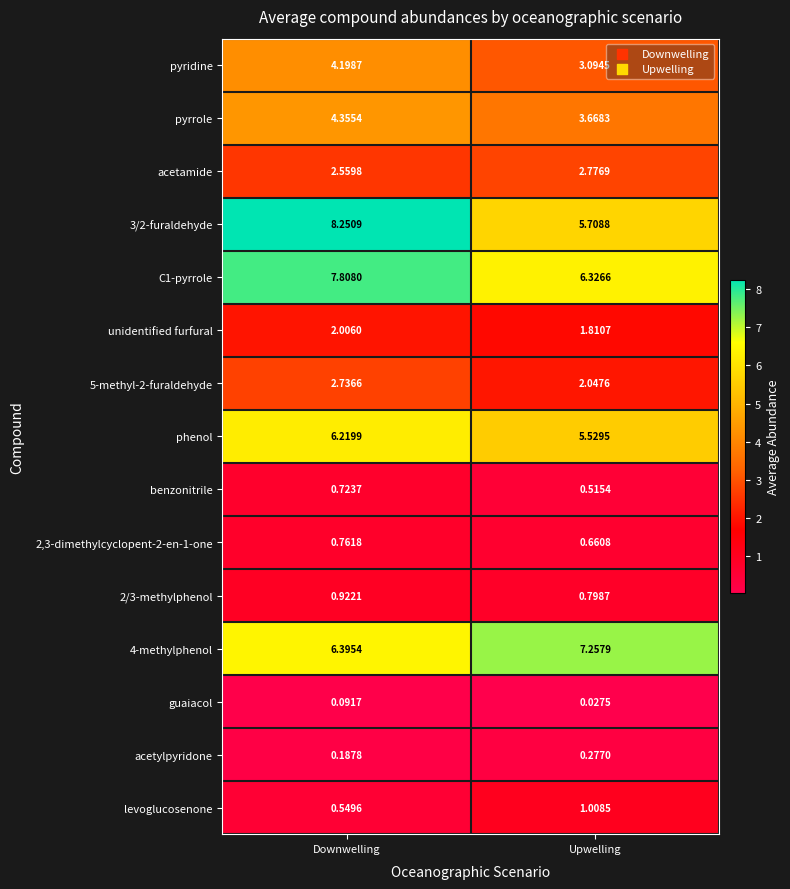

Where is benzonitrile nearest to the value 0?

Upwelling